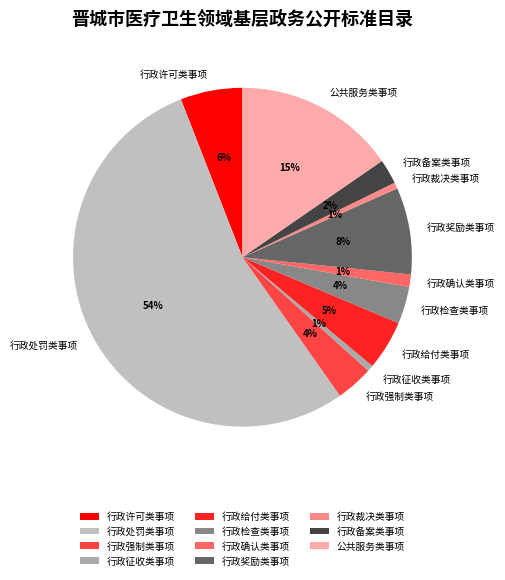

True or false: 行政裁决类事项 accounts for 14% of the total.

False